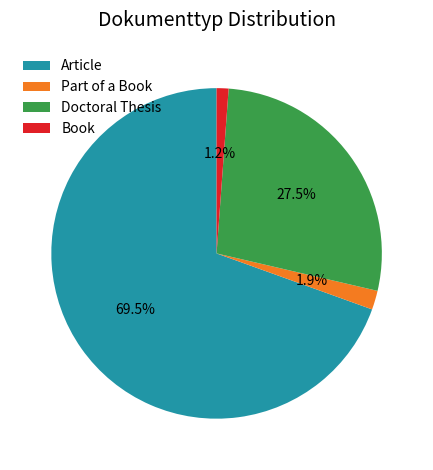

Do Doctoral Thesis and Part of a Book together represent more than half of the pie?

No